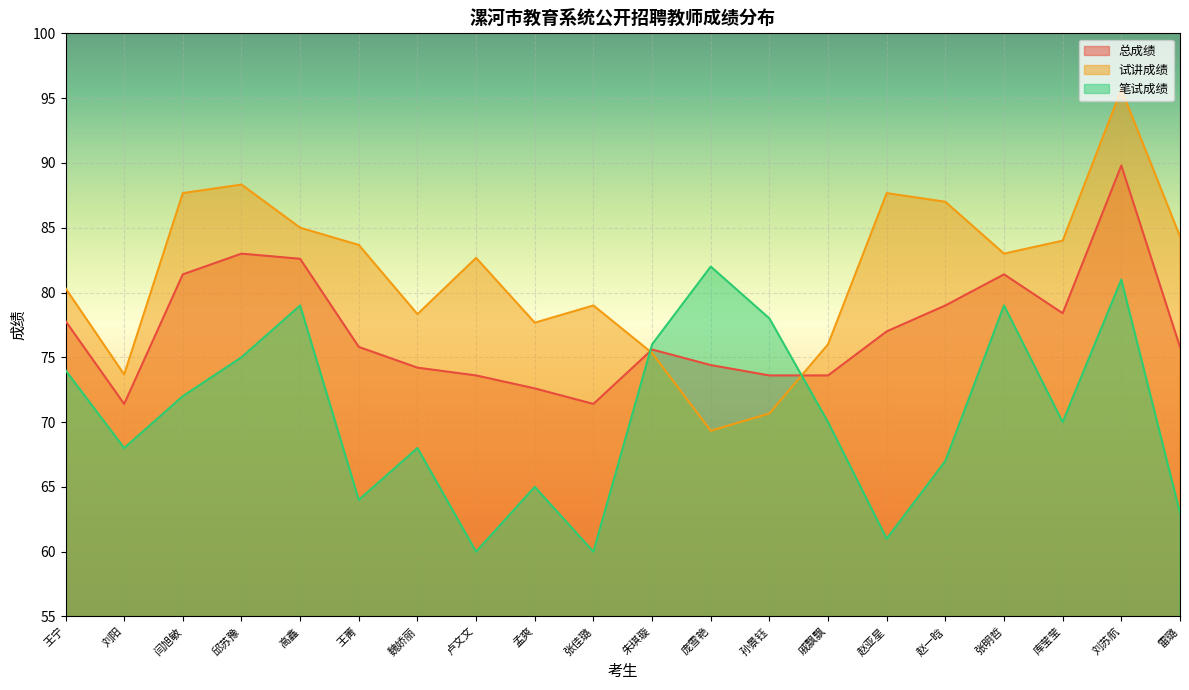

The 总成绩 series shows 135.1 at 张明哲. True or false?

False